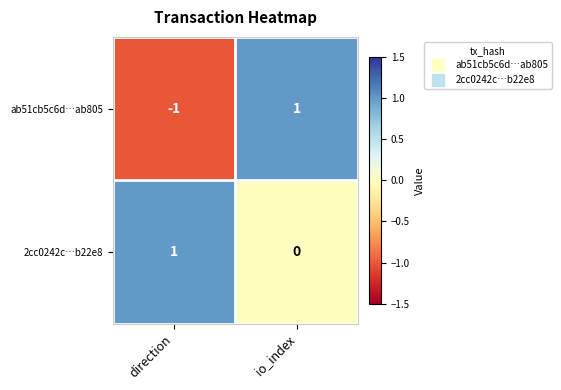

Where is 2cc0242c…b22e8 nearest to the value 0?

io_index